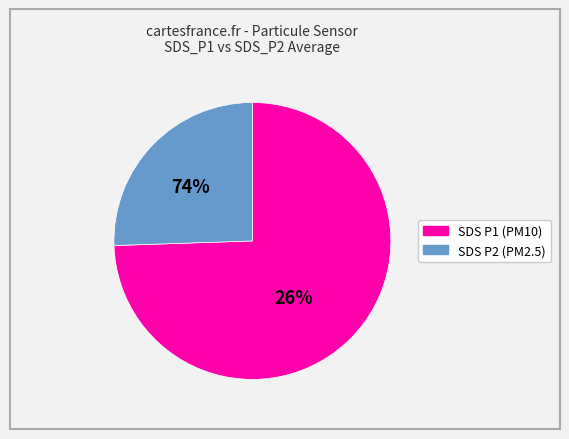

Which slice is the largest?

SDS_P1